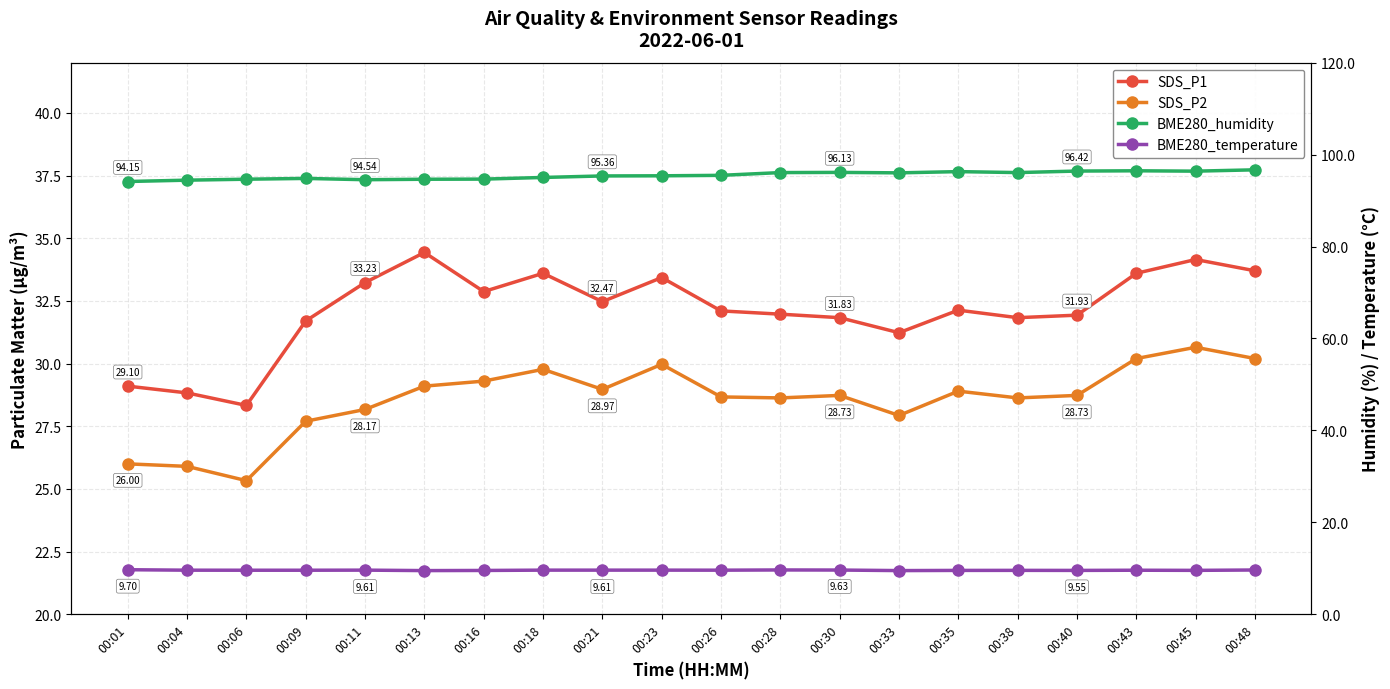

How many interior local peaks does the BME280_humidity series have?

4